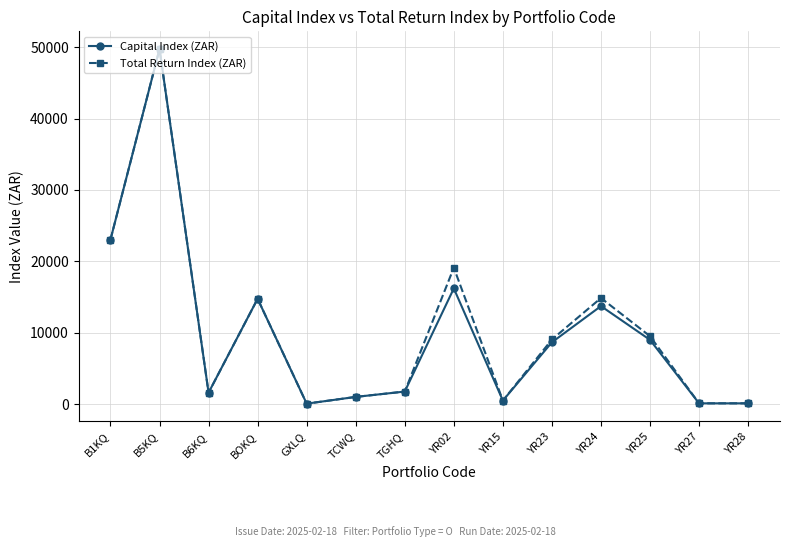

At which label is Total Return Index (ZAR) closest to 24901?

B1KQ